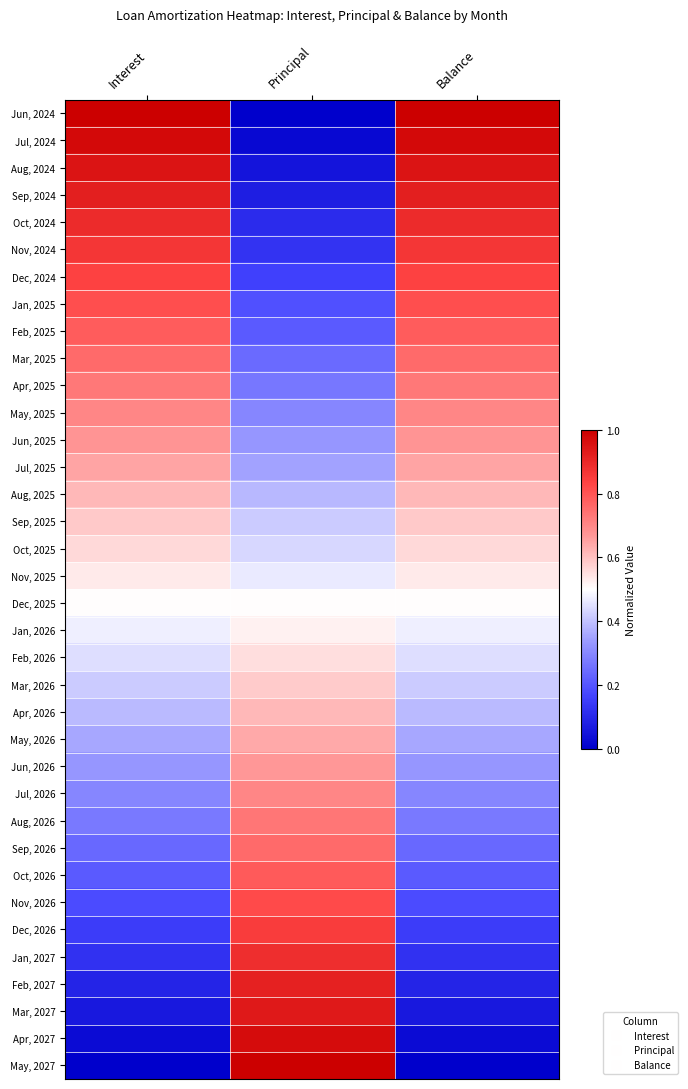

What is the difference between the highest and lowest values at Principal?

1.0